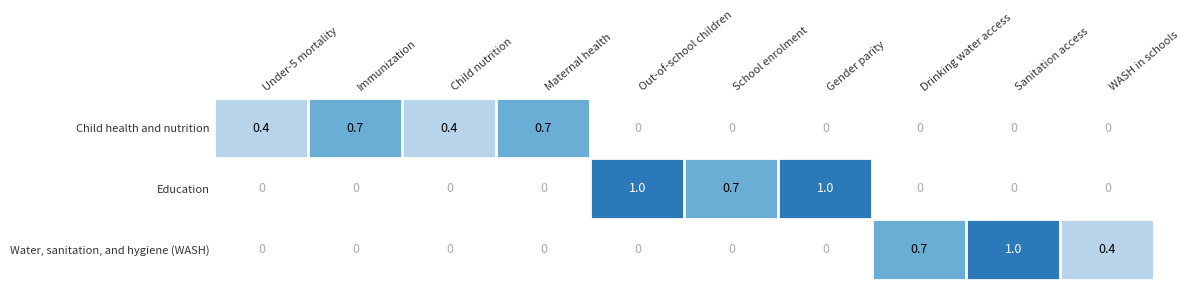

True or false: Education has a value of -0.6 at Sanitation access.

False